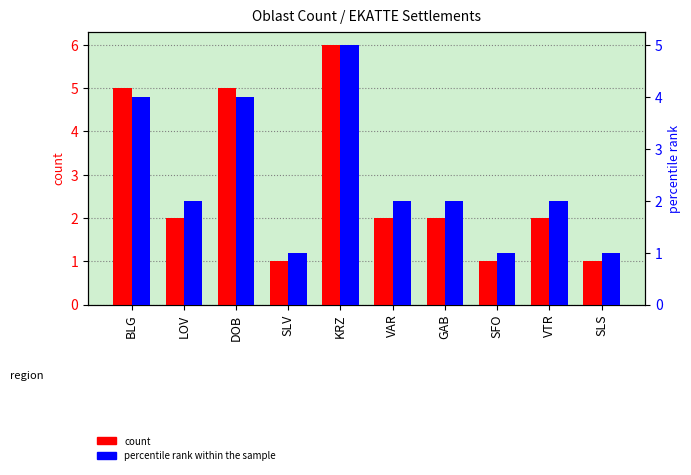

What is the approximate value of count at VAR?

2